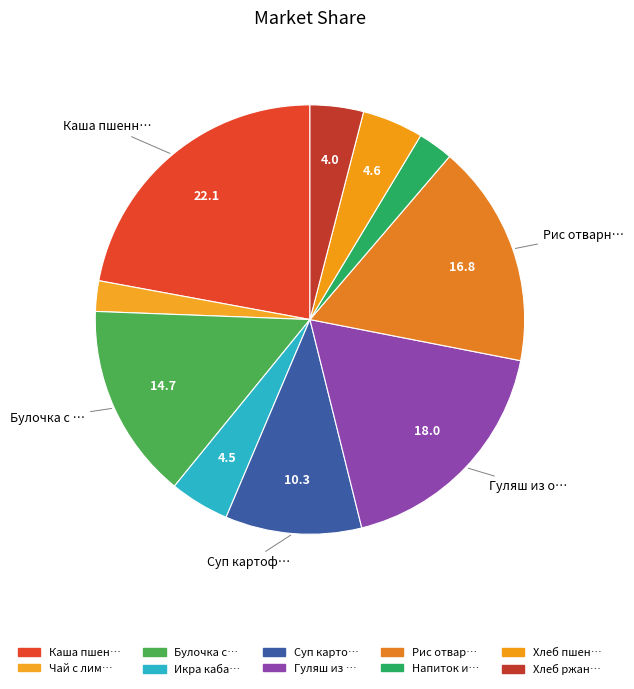

Does any single category account for the majority?

No